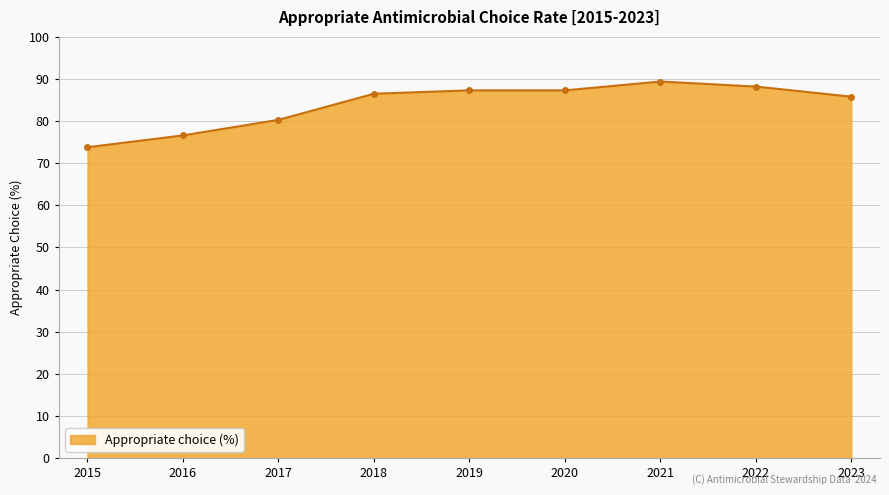

Which has a higher value, 2016 or 2022?

2022